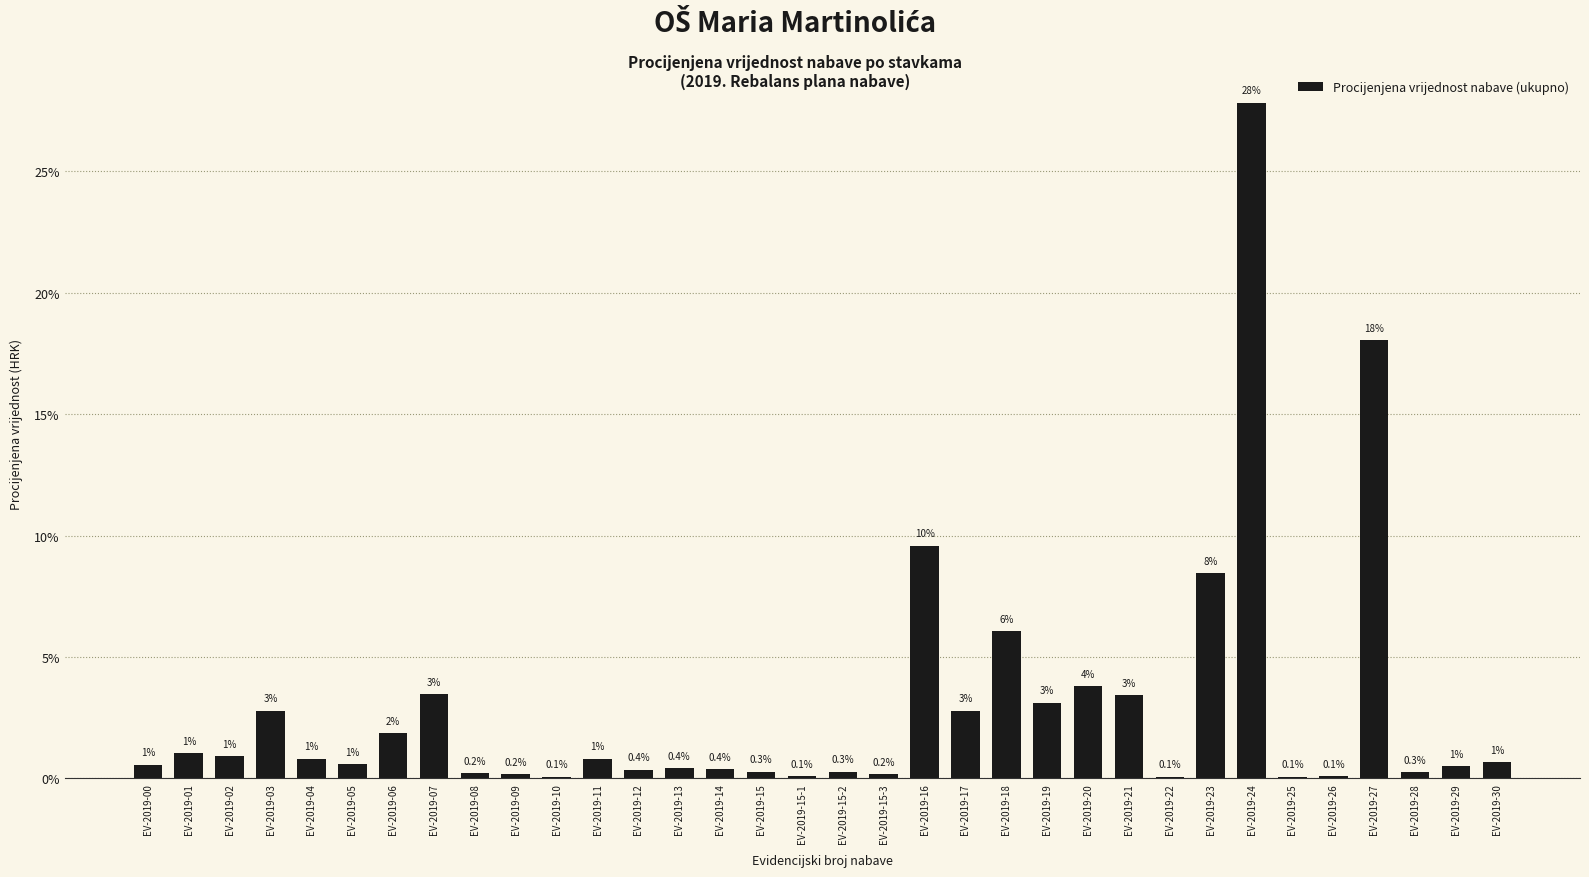

What is the greatest value displayed?

27.8